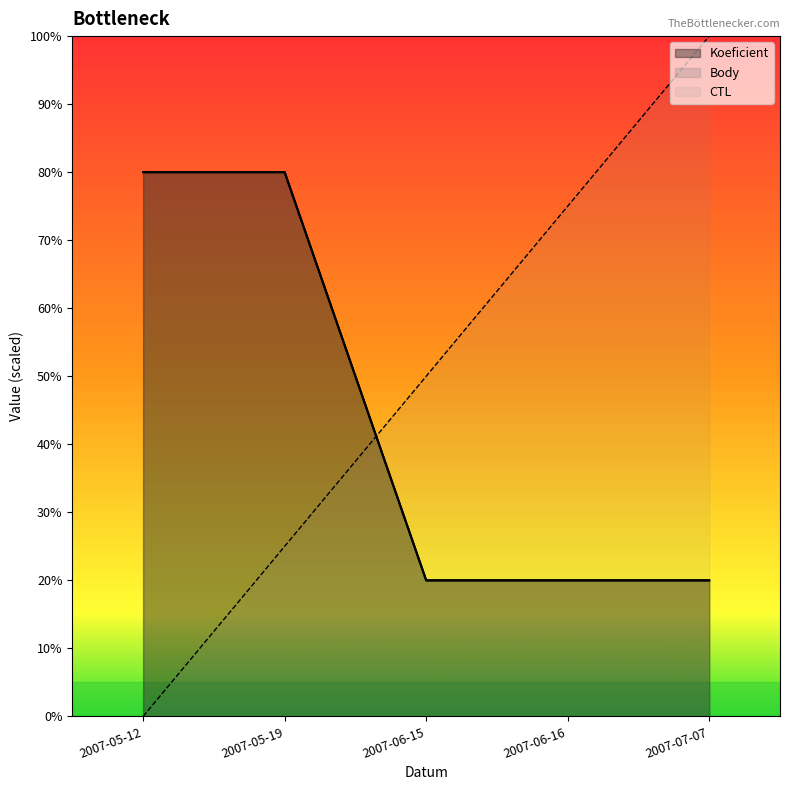

Between 2007-06-15 and 2007-05-19, which is larger?

2007-06-15